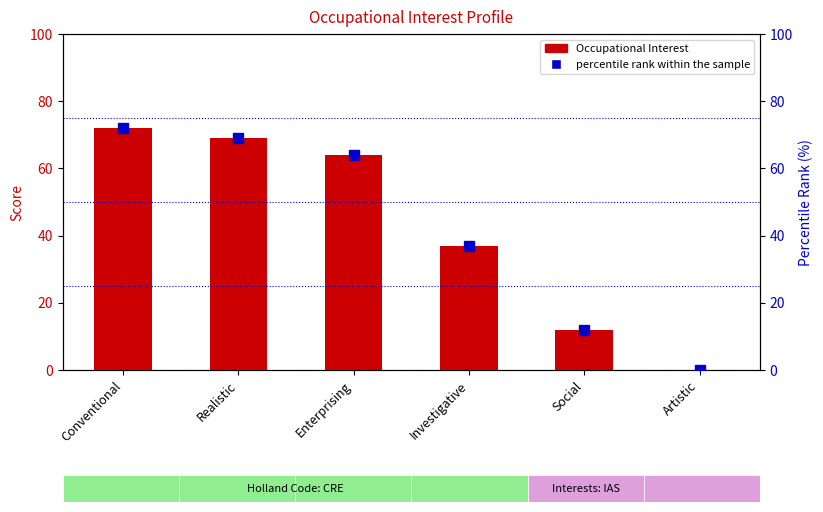

Which category has the highest value in the Occupational Interest series?

Conventional